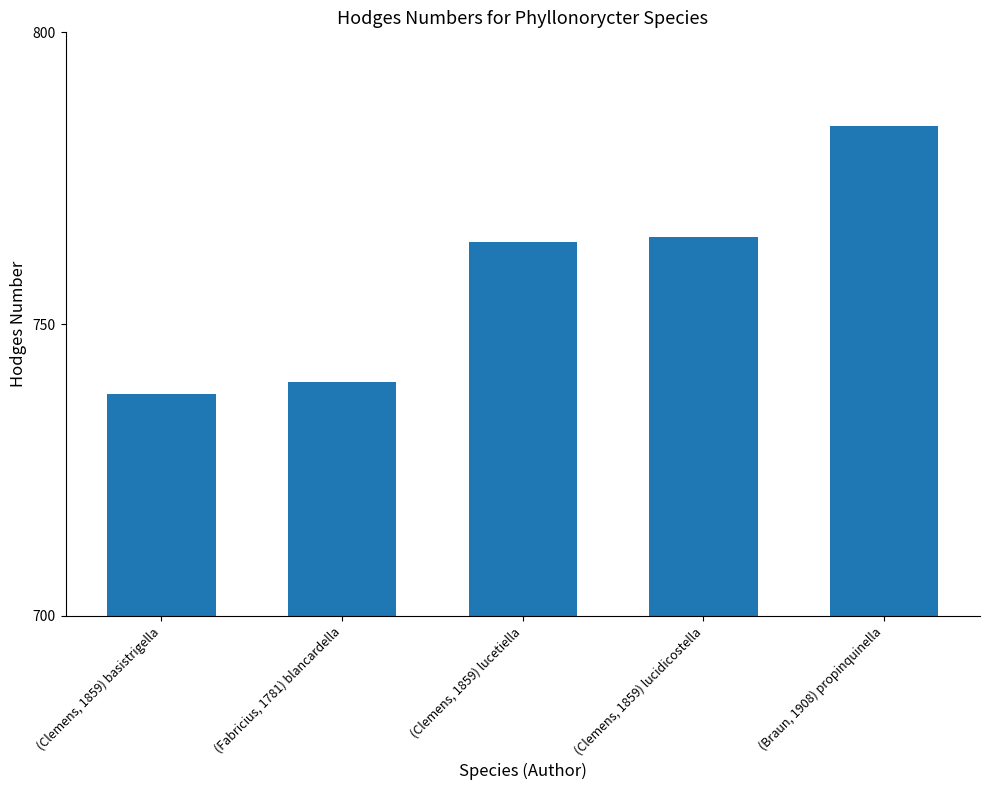

What is the label of the 1st bar from the right?

(Braun, 1908) propinquinella